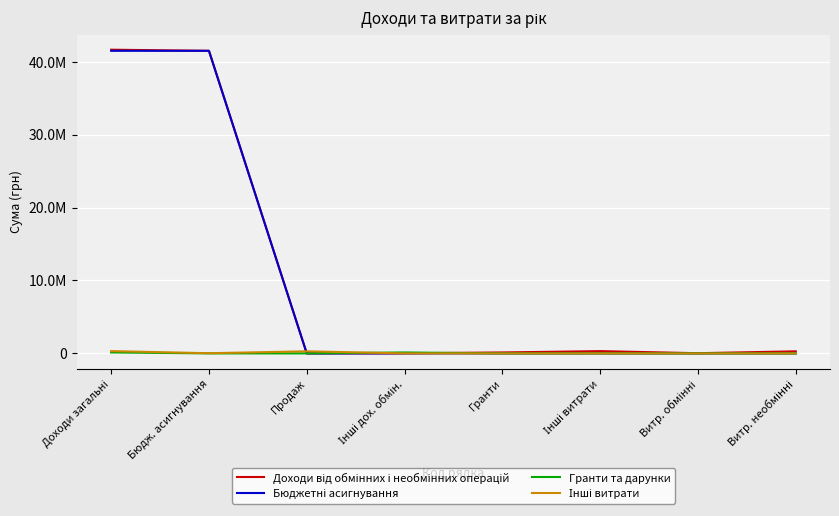

Reading left to right, list all the values displayed in this chart.

Доходи від обмінних і необмінних операцій: 41638658.3	41484566.9	6880.3	15930.8	131280.3	314028.9	27576.2	286452.7
Бюджетні асигнування: 41484566.9	41484566.9	0.0	0.0	0.0	0.0	0.0	0.0
Гранти та дарунки: 131280.3	0.0	0.0	131280.3	0.0	0.0	0.0	0.0
Інші витрати: 314028.9	27576.2	286452.7	0.0	0.0	0.0	0.0	0.0